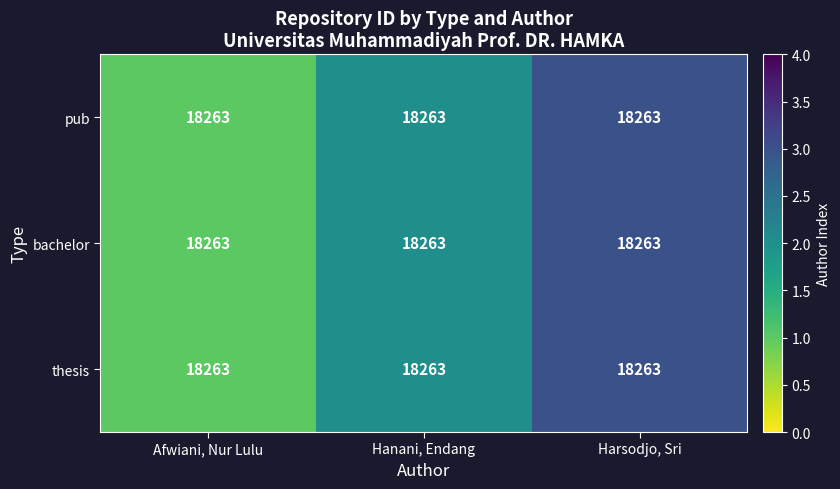

How many data points in thesis are less than 2?

1